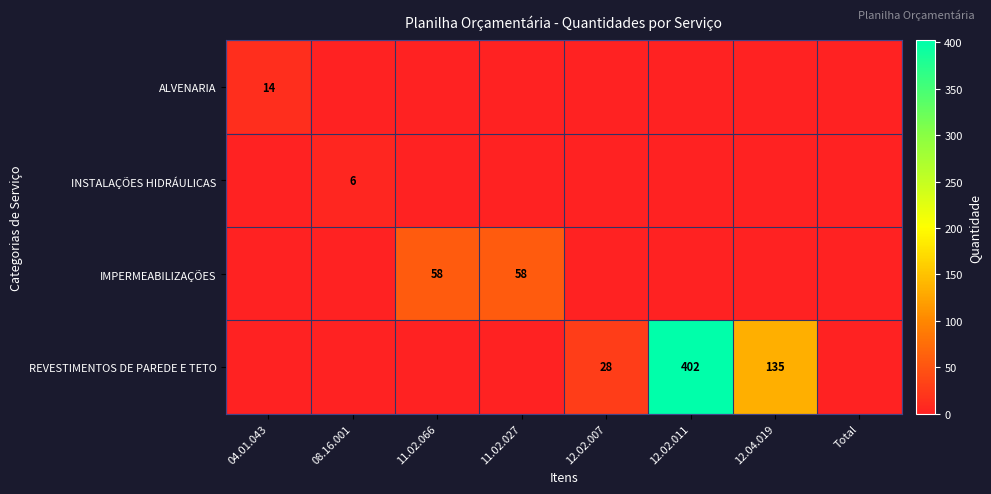

Is it true that REVESTIMENTOS DE PAREDE E TETO equals 6 at 12.02.007?

False